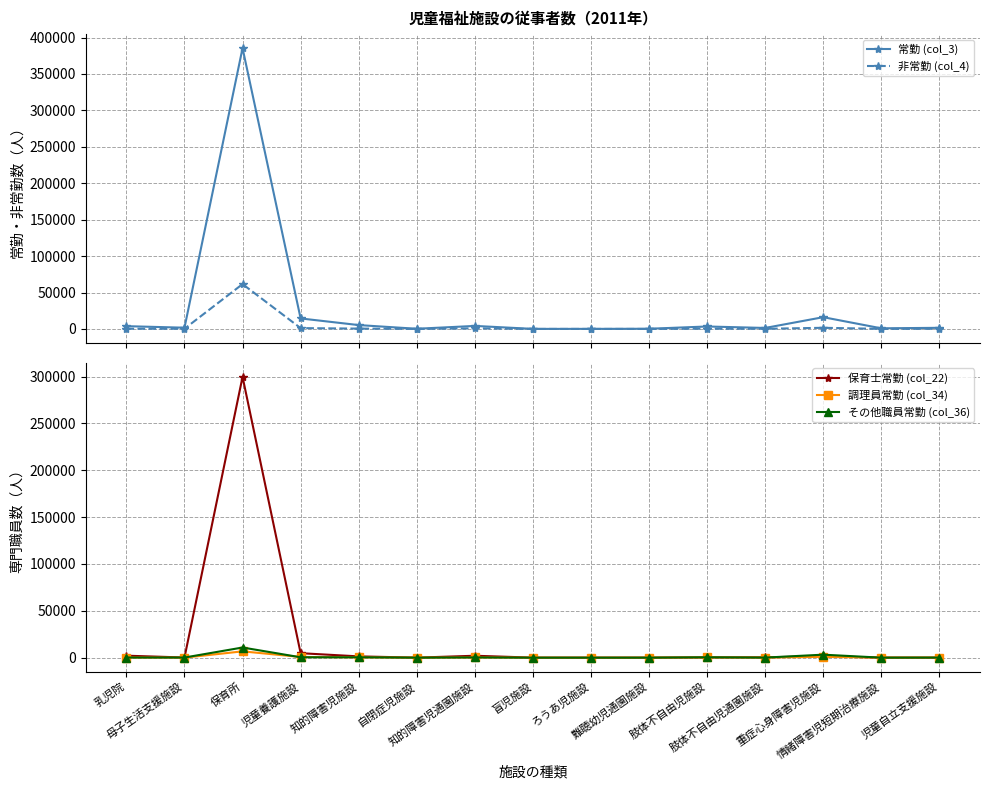

True or false: 調理員常勤 (col_34) has a value of 75 at 母子生活支援施設.

False